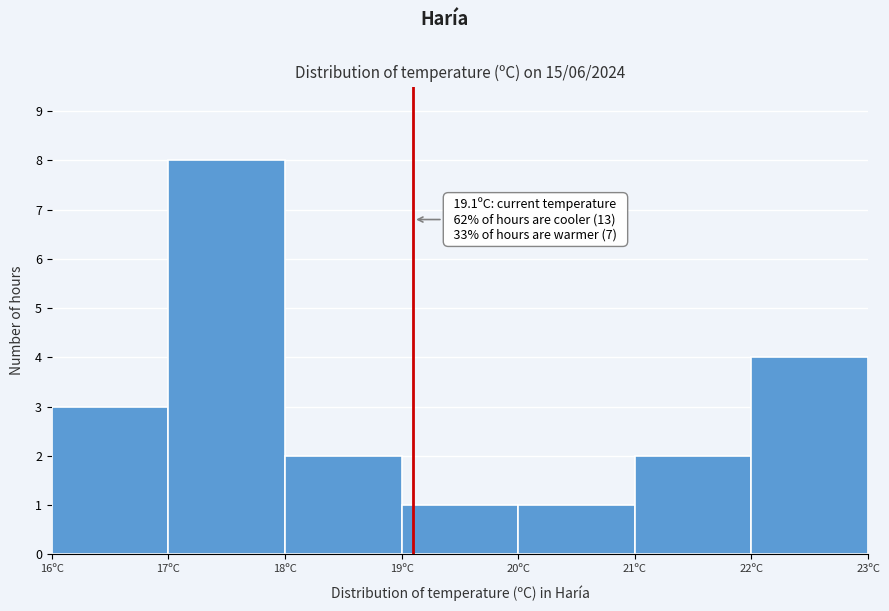

Which range on the x-axis has the tallest bar?

17 to 18